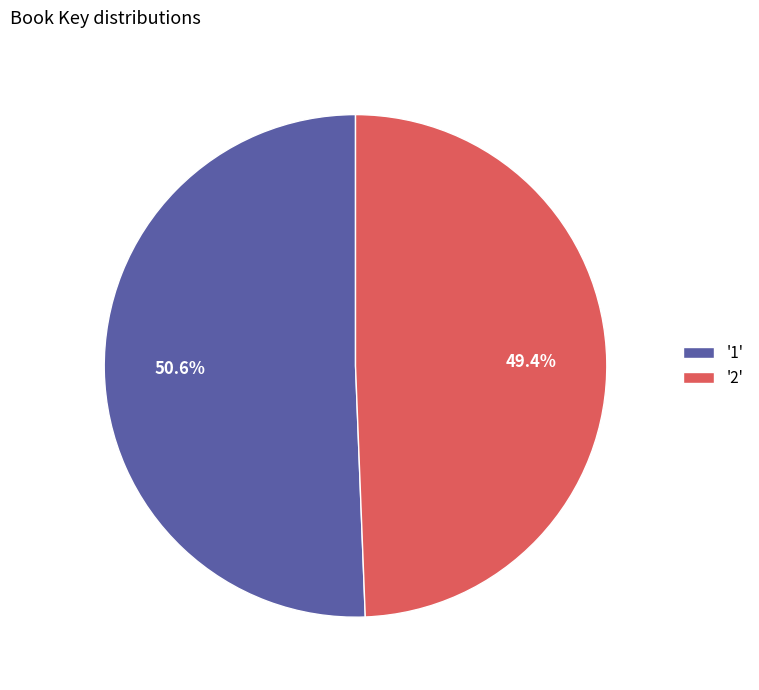

How many segments does this pie chart have?

2